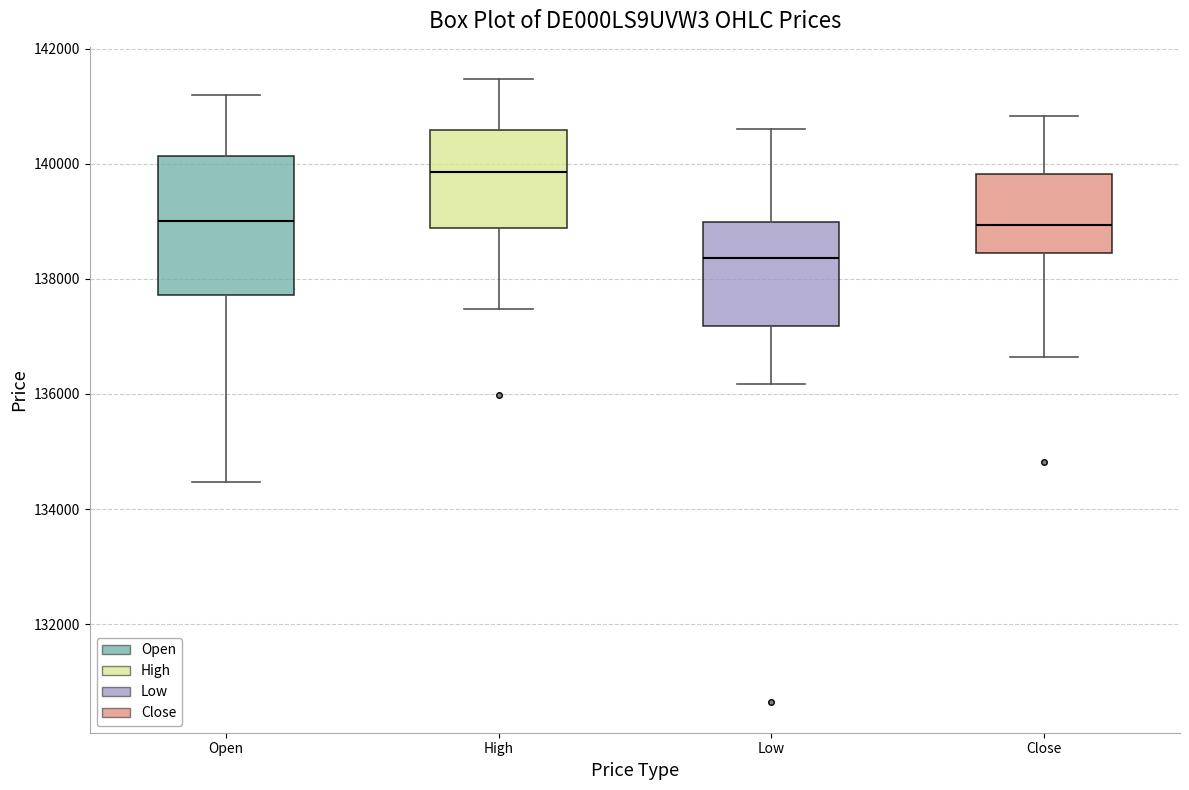

Reading left to right, read every box against the y-axis: the position of its median line, the range the box covers, and the ends of its whiskers. The values are not printed on the chart, so give them approximately, as read against the axis.

Open: median 139000, box 137800 to 140200, whiskers 134400 to 141200
High: median 139800, box 138800 to 140600, whiskers 137400 to 141400
Low: median 138400, box 137200 to 139000, whiskers 136200 to 140600
Close: median 139000, box 138400 to 139800, whiskers 136600 to 140800